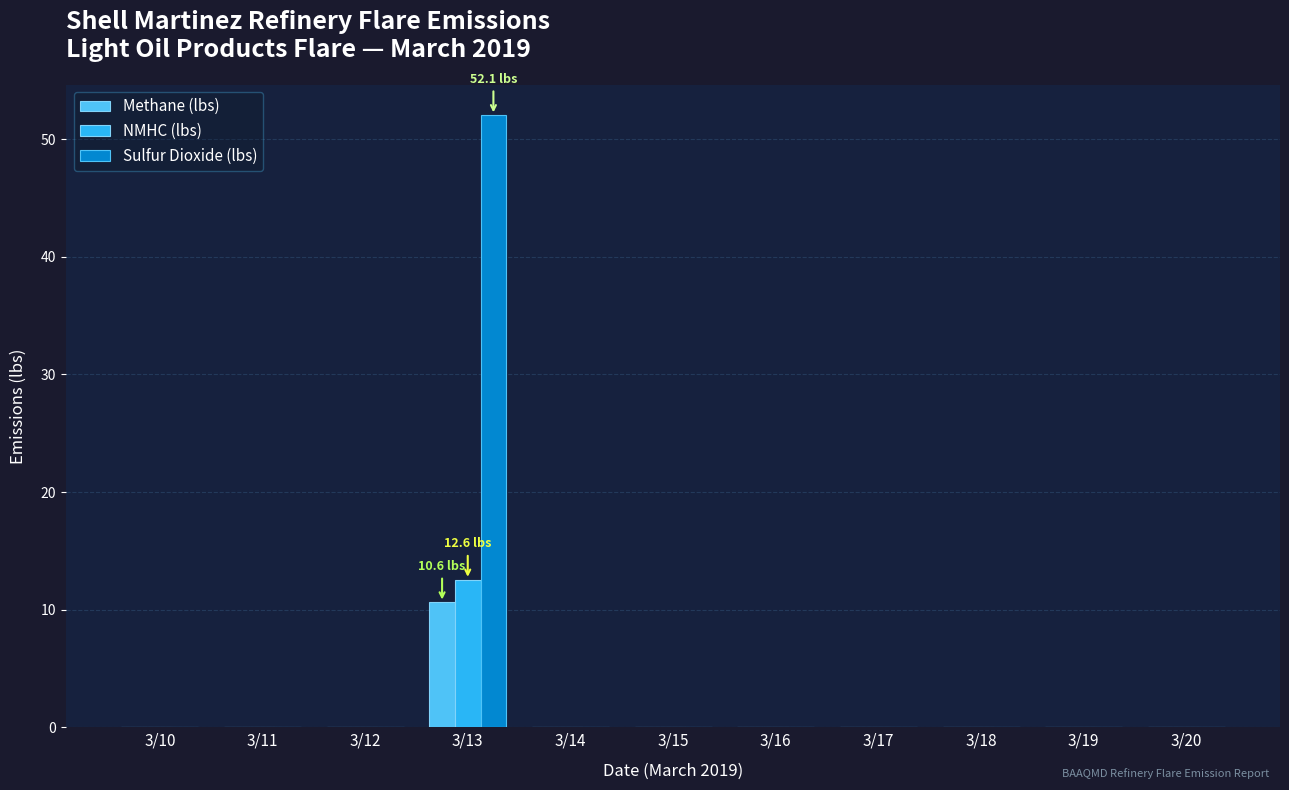

Which series changed the most between 3/13 and 3/14?

Sulfur Dioxide (lbs)